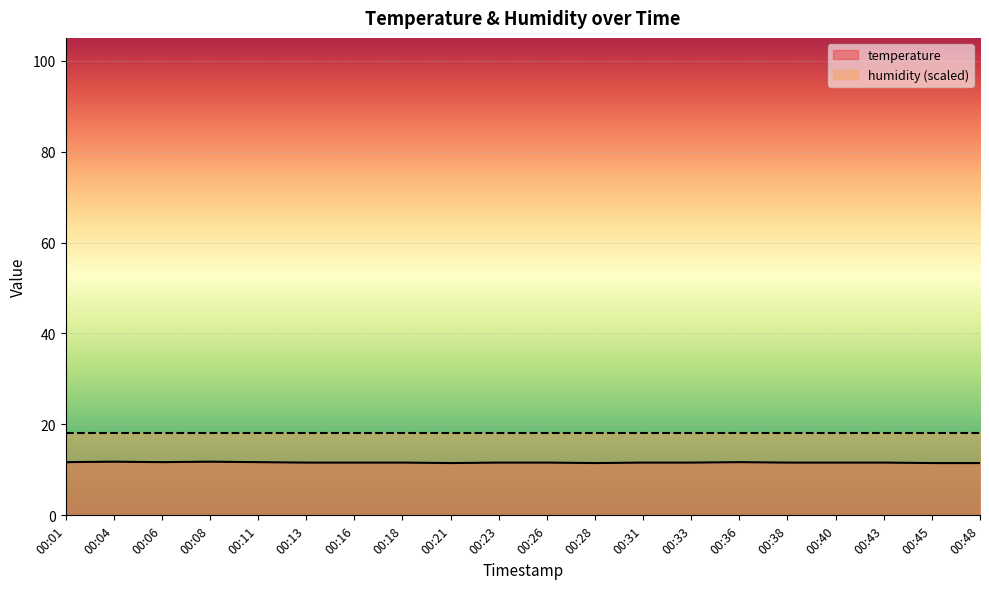

Does the chart display data point markers on the line(s)?

No